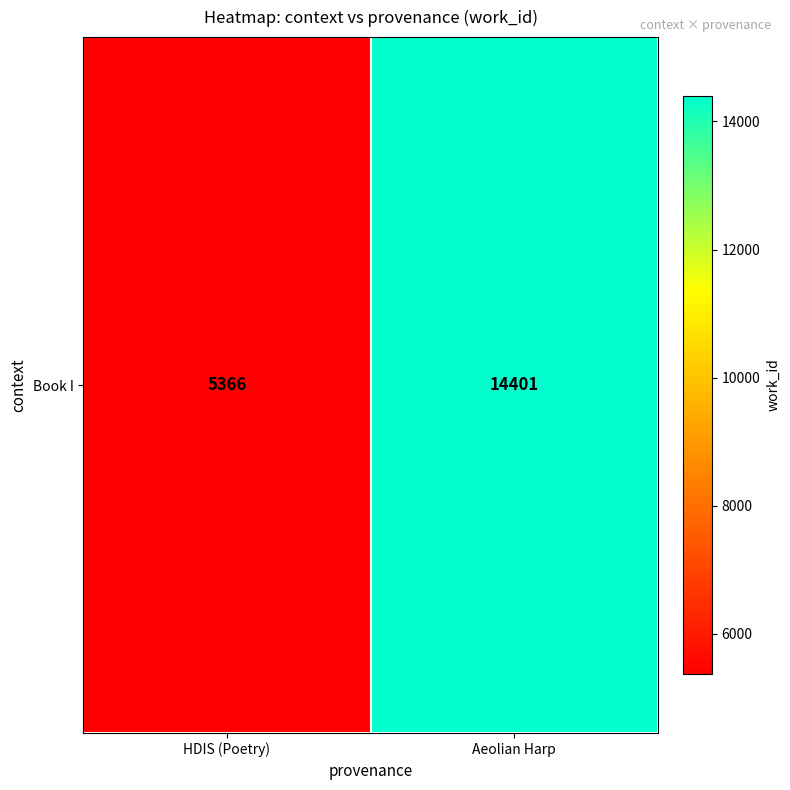

How many values are between 5366 and 14401?

2